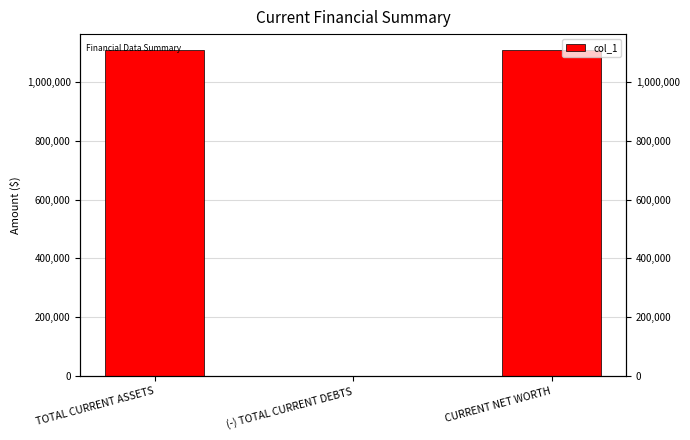

What is the sum of all values?

2214000